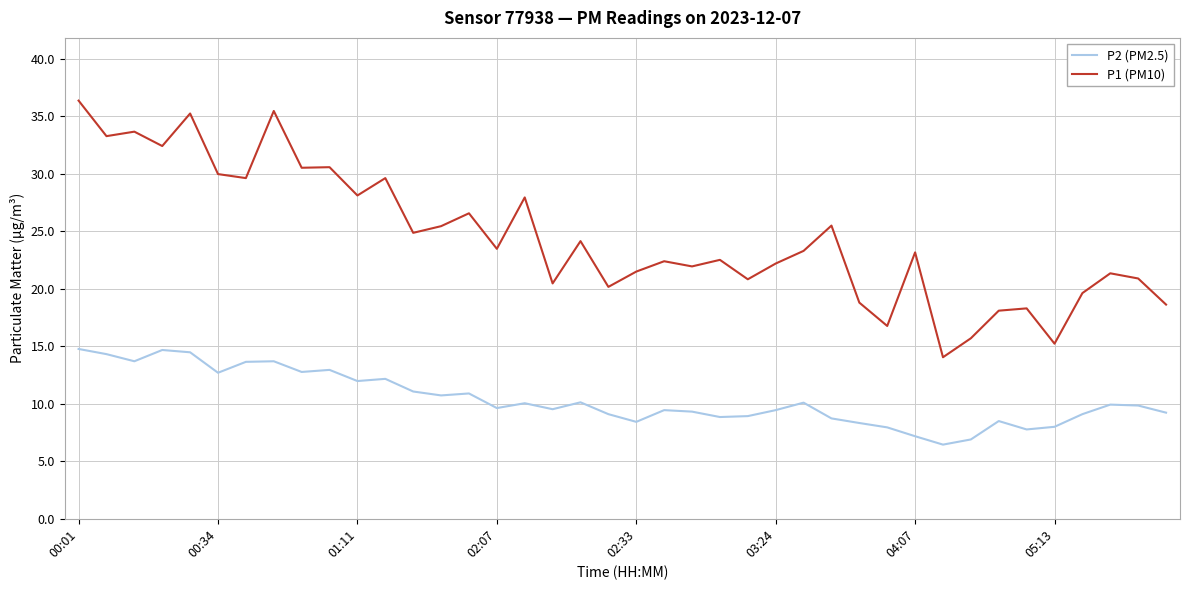

What is the difference between the maximum and minimum values in the P1 (PM10) series?

22.3